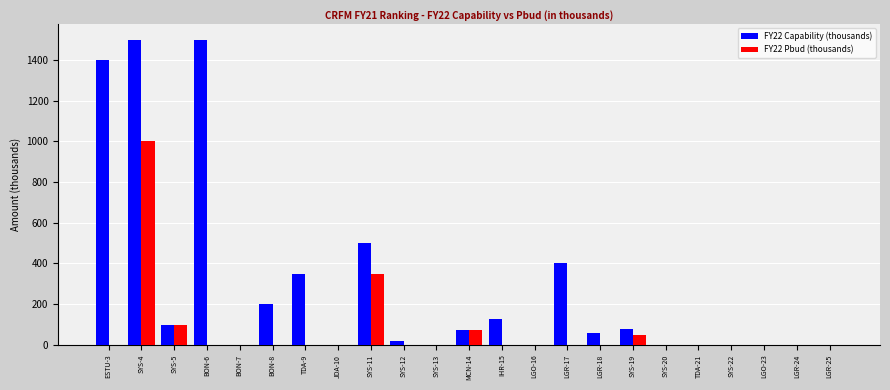

What is the maximum value shown in the chart?

1500